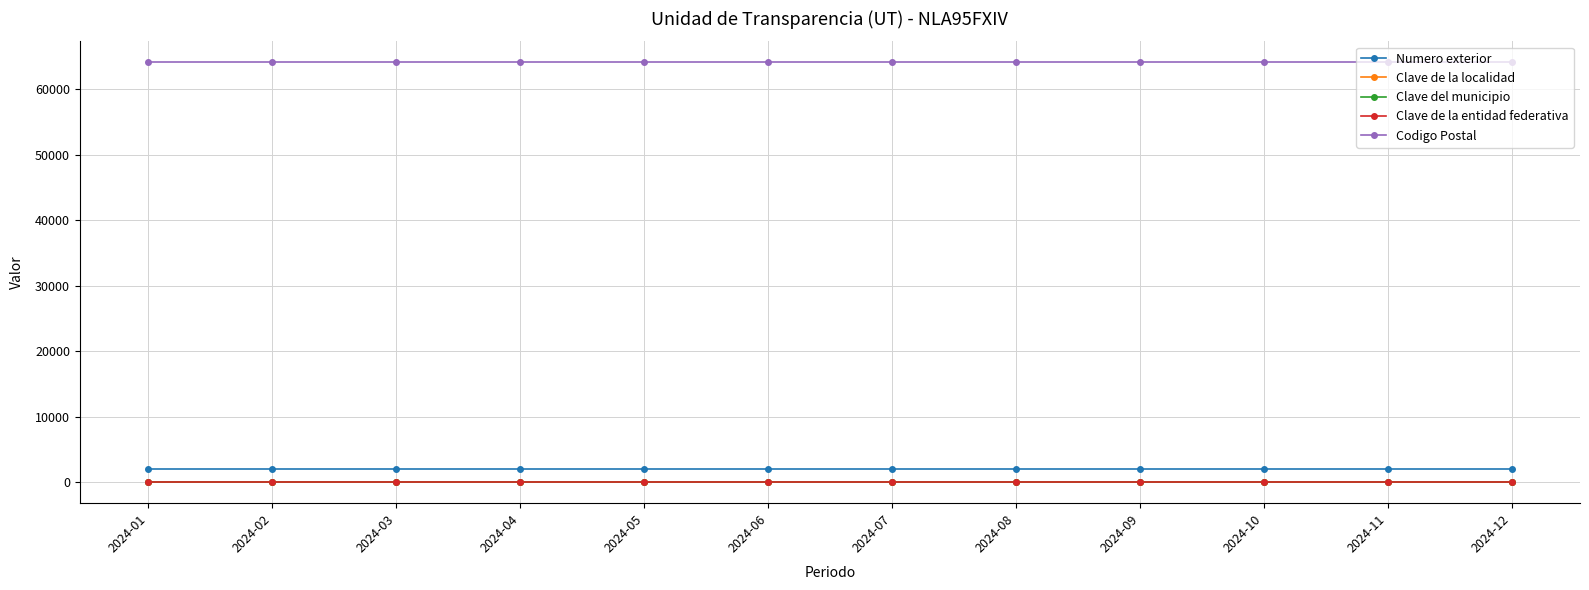

What is the highest value of the Codigo Postal series?

64060